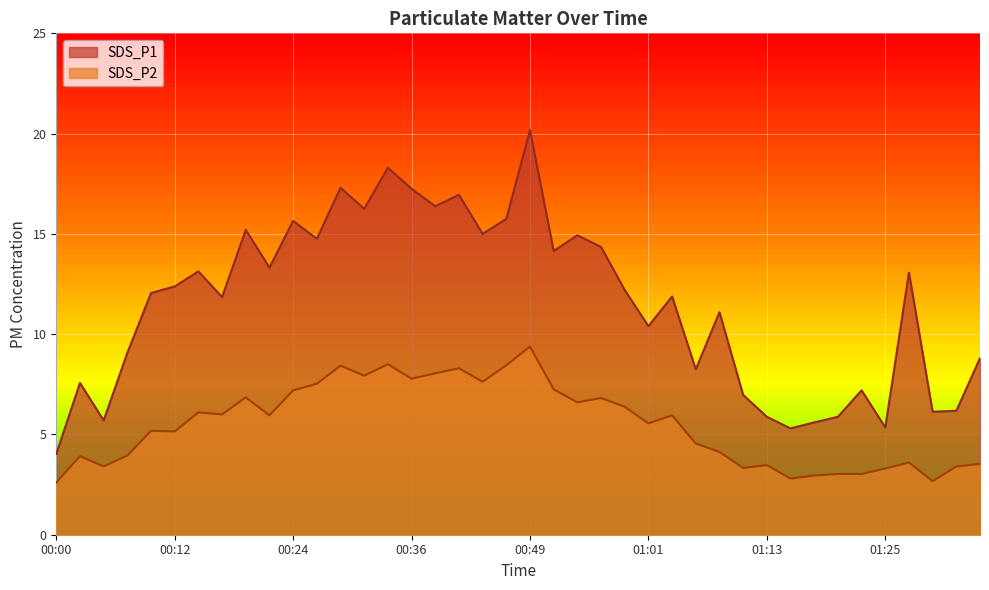

How many interior local valleys does the SDS_P1 series have?

13